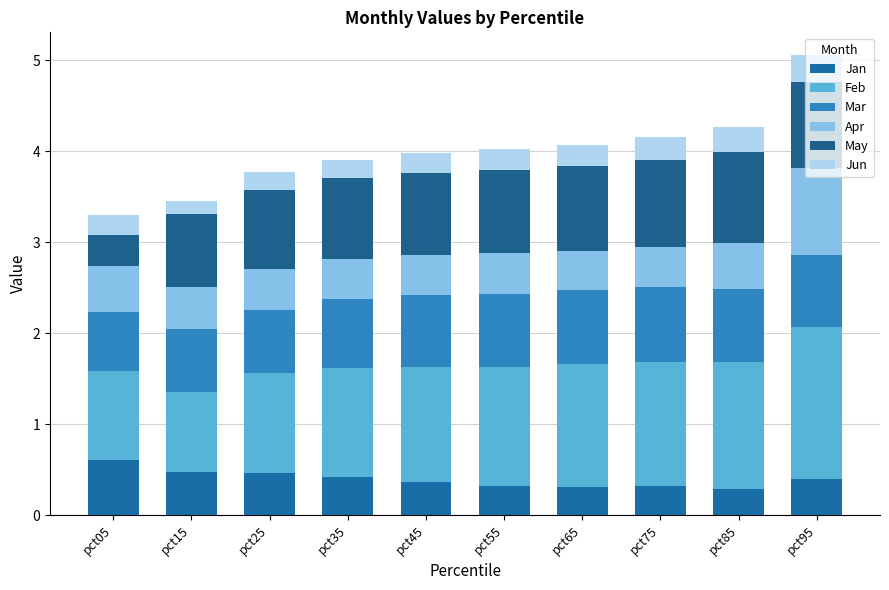

Which category has the highest value in the Feb series?

pct95